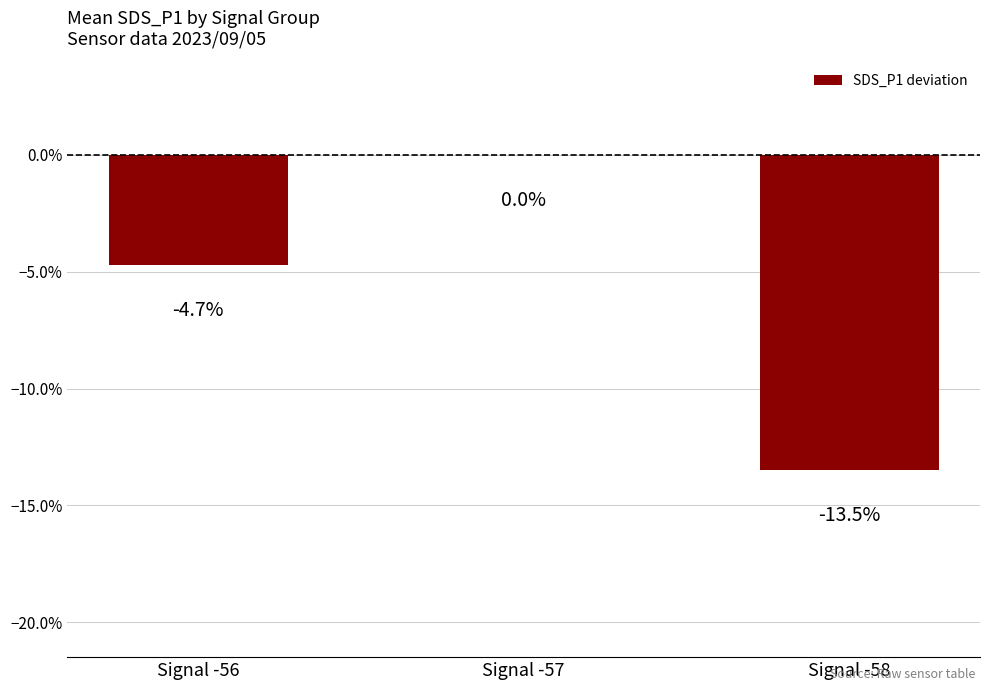

Count the number of data series in this chart.

1